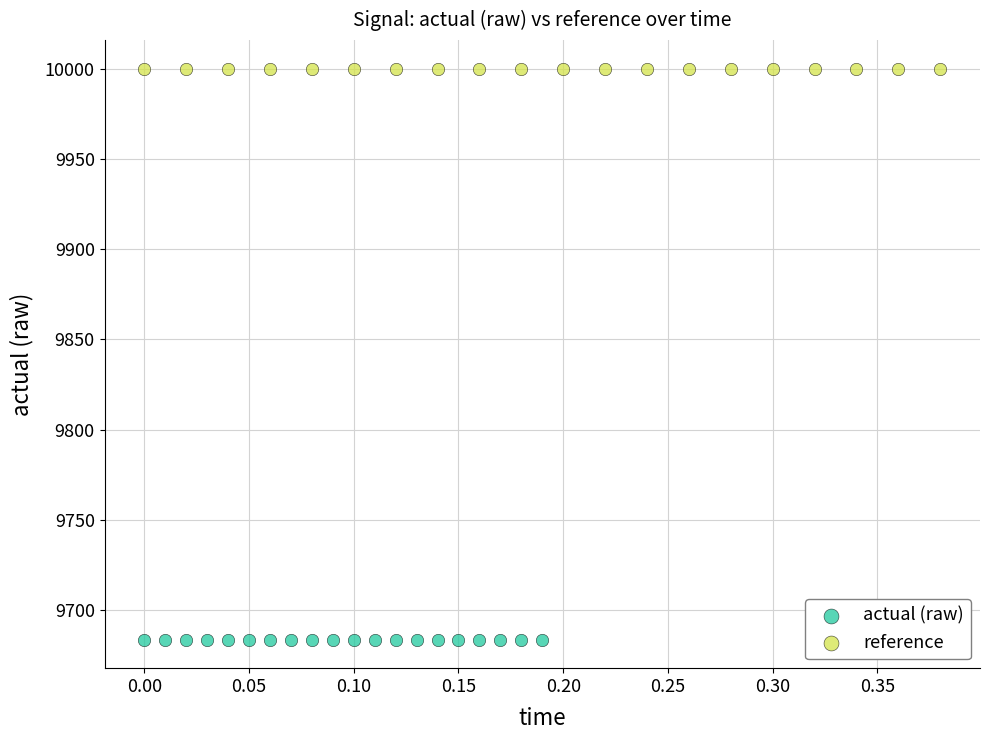

Which series reaches the minimum Y coordinate?

actual (raw)